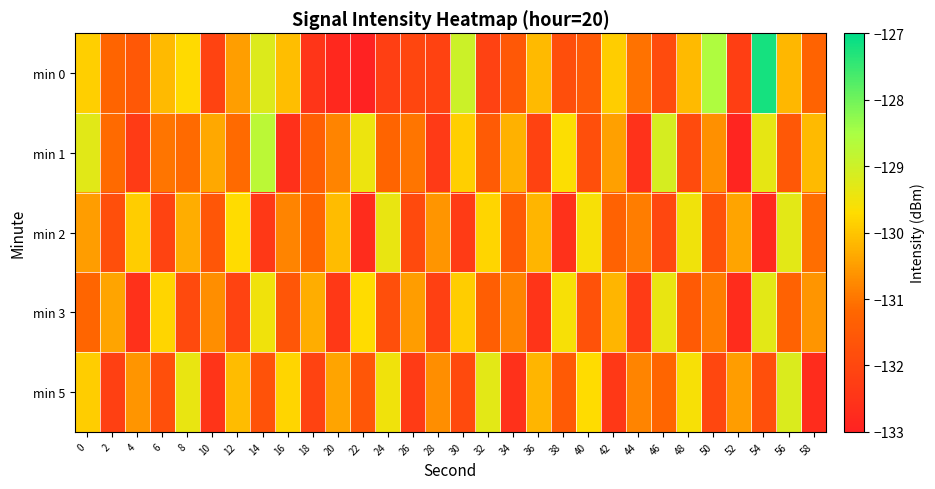

Count the number of categories in the chart.

30